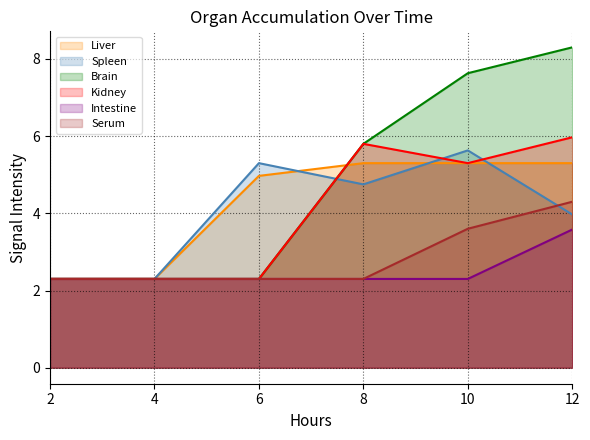

Is it true that Serum equals 5.5 at 10?

False